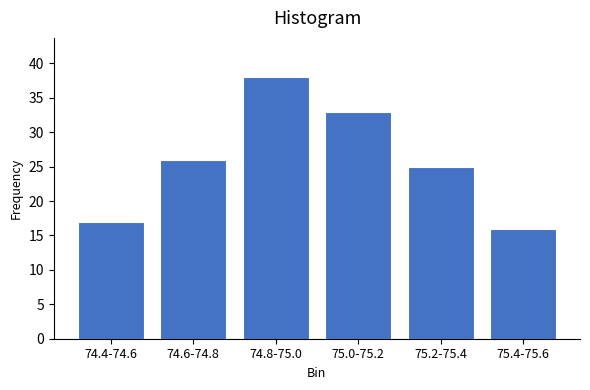

Reading left to right, extract all data points from this chart.

74.4-74.6=17	74.6-74.8=26	74.8-75.0=38	75.0-75.2=33	75.2-75.4=25	75.4-75.6=16